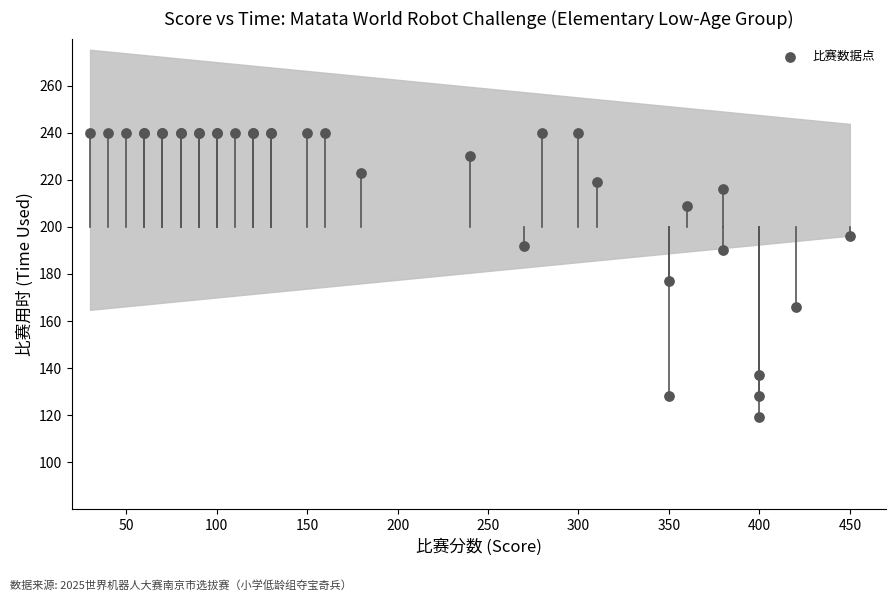

What Y value in the scatter plot is closest to 179?

177